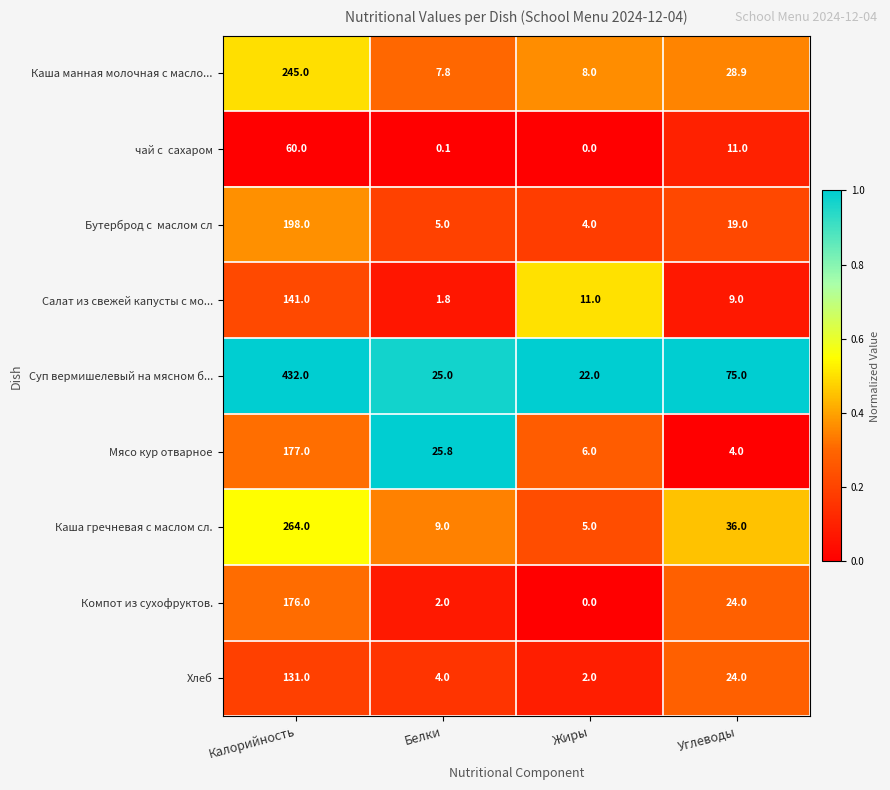

Between Калорийность and Углеводы, which series saw the biggest shift?

Суп вермишелевый на мясном б...